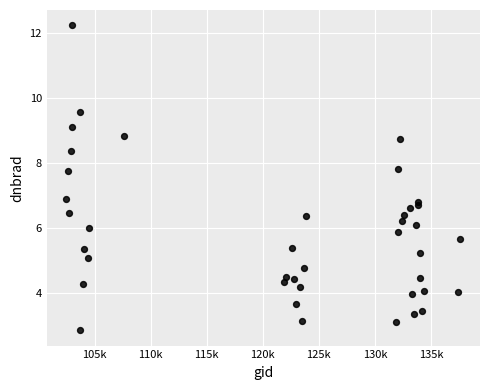

What is the range of X values (max minus min)?

35138.0